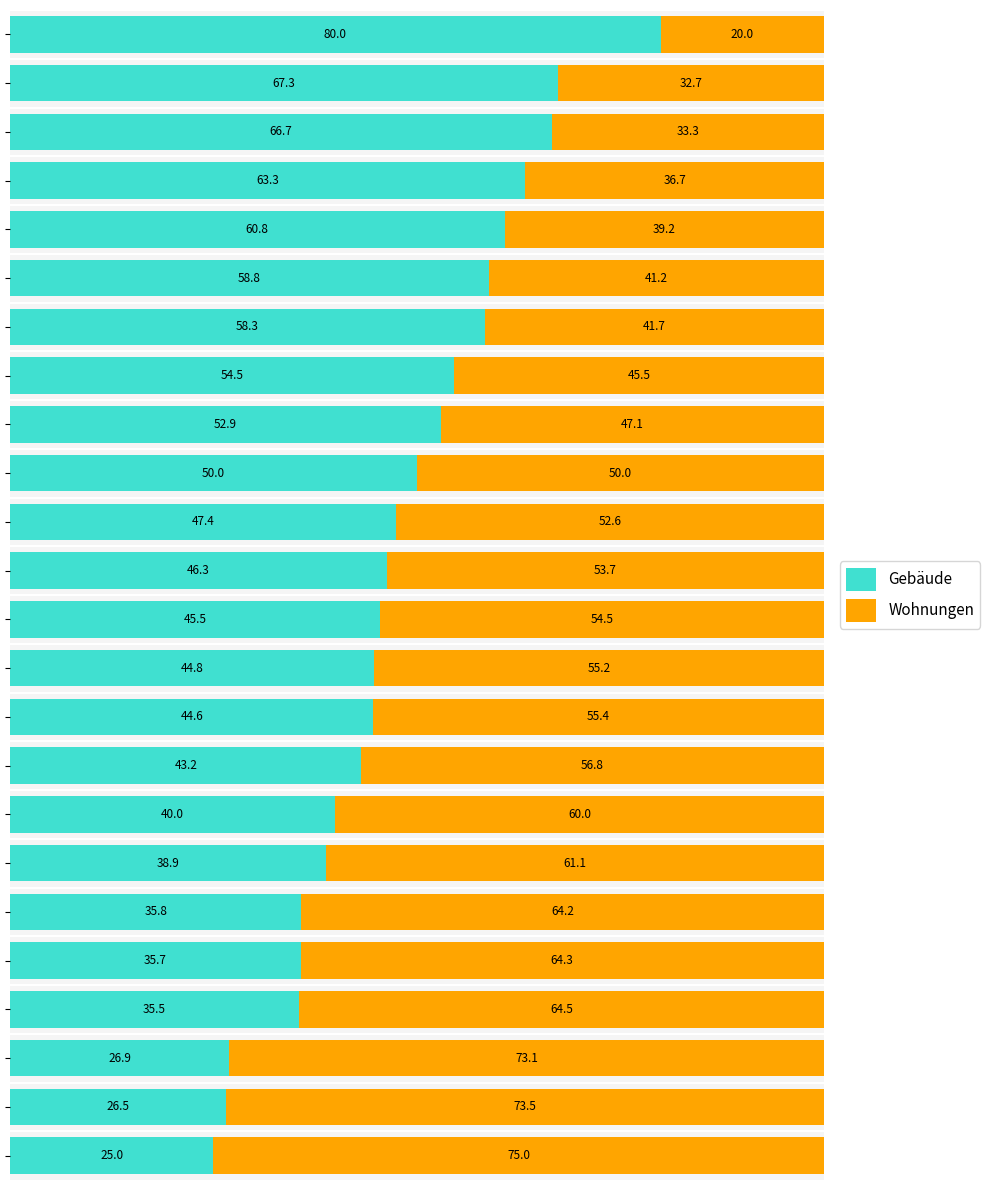

What is the lowest value of the Gebäude series?

25.0